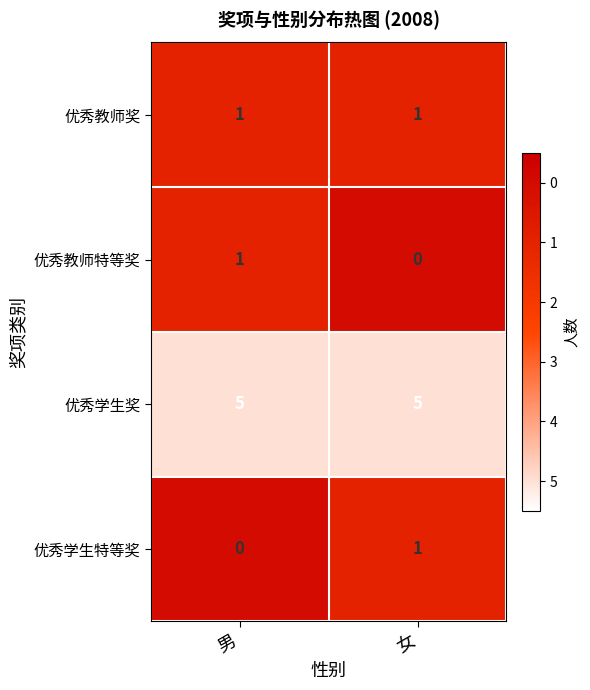

Reading left to right, what are all the values shown in this chart?

优秀教师奖: 男=1	女=1
优秀教师特等奖: 男=1	女=0
优秀学生奖: 男=5	女=5
优秀学生特等奖: 男=0	女=1